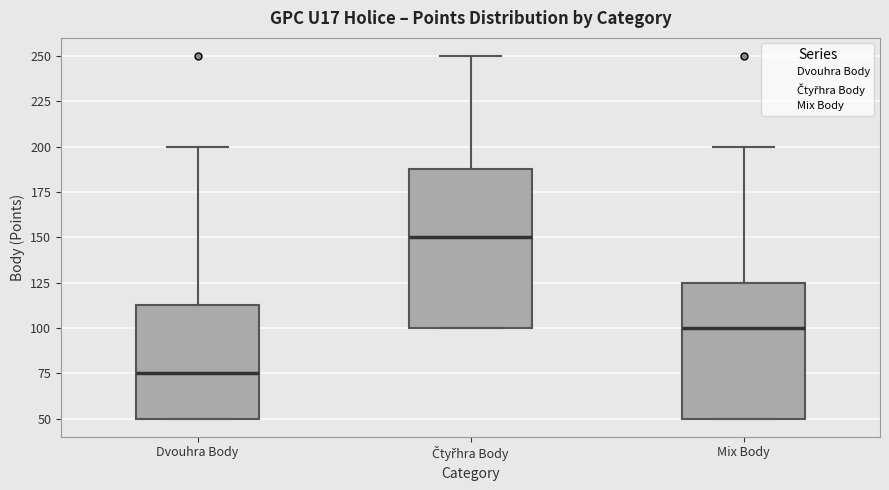

Where is the lower edge of the box for Mix Body on the y-axis? The values are not printed on the chart, so give them approximately, as read against the axis.

50